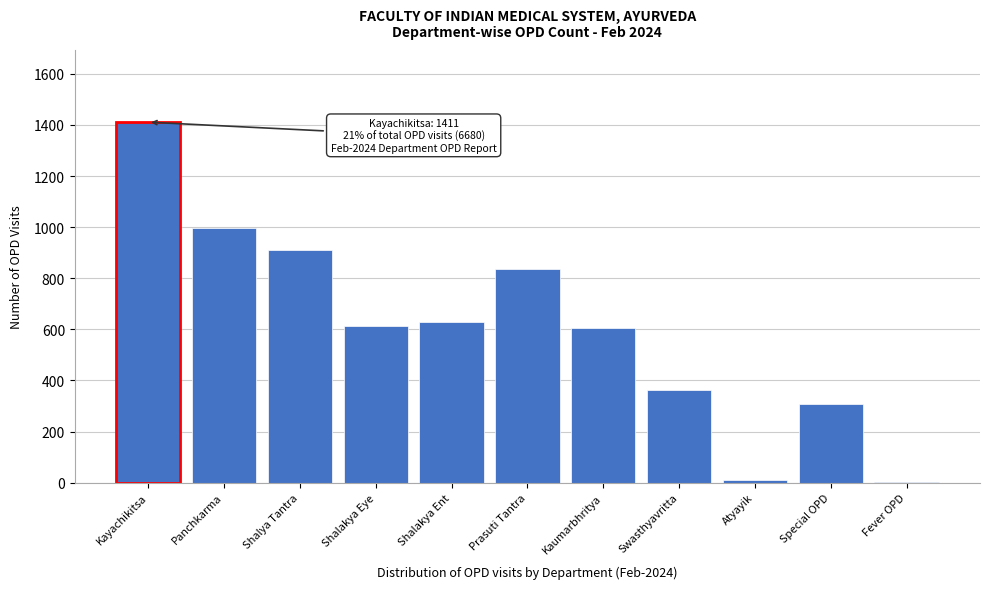

Which label corresponds to the largest value in the chart?

Kayachikitsa